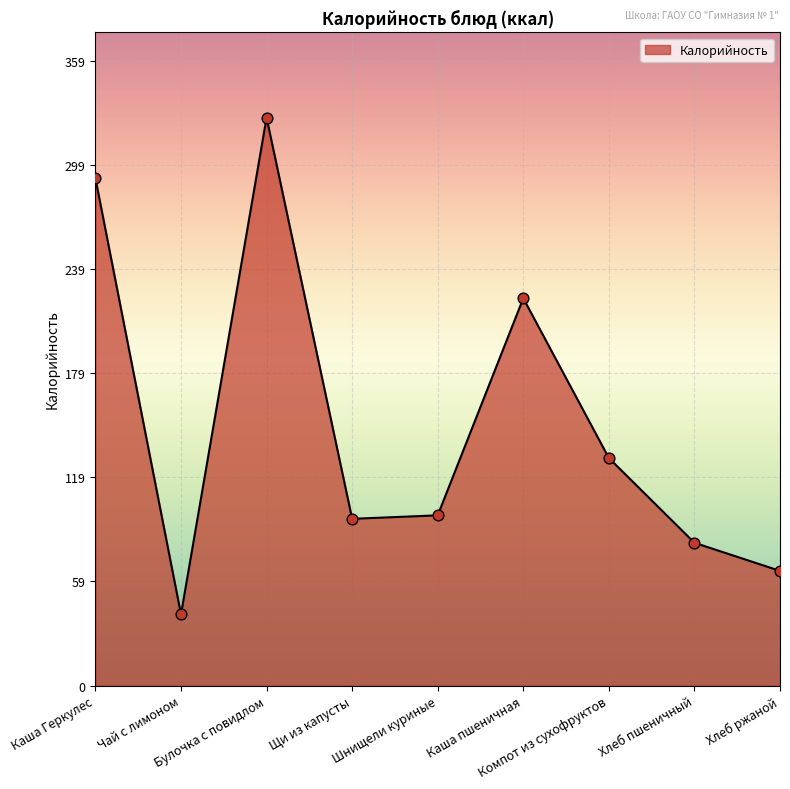

Approximately how many times larger is the value at Каша пшеничная compared to Хлеб пшеничный?

2.7